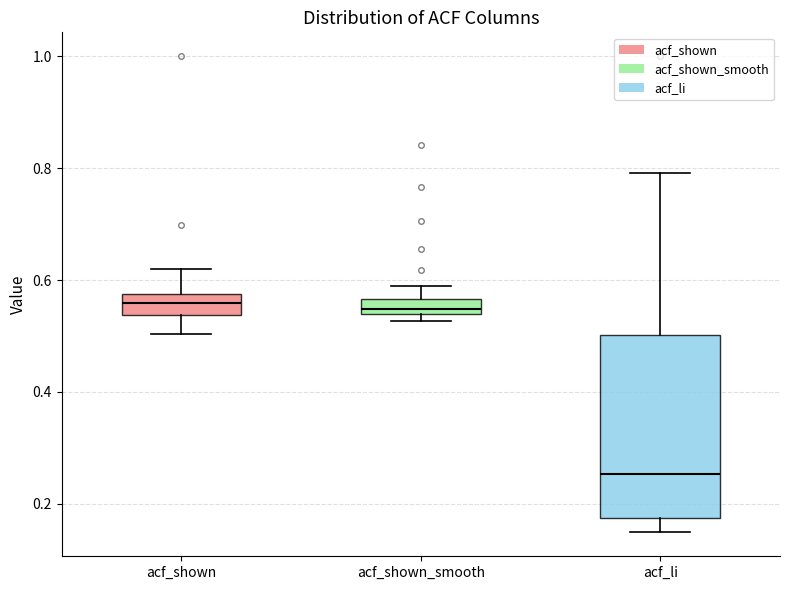

Where does the median line of the box for acf_li sit on the y-axis? The values are not printed on the chart, so give them approximately, as read against the axis.

0.26